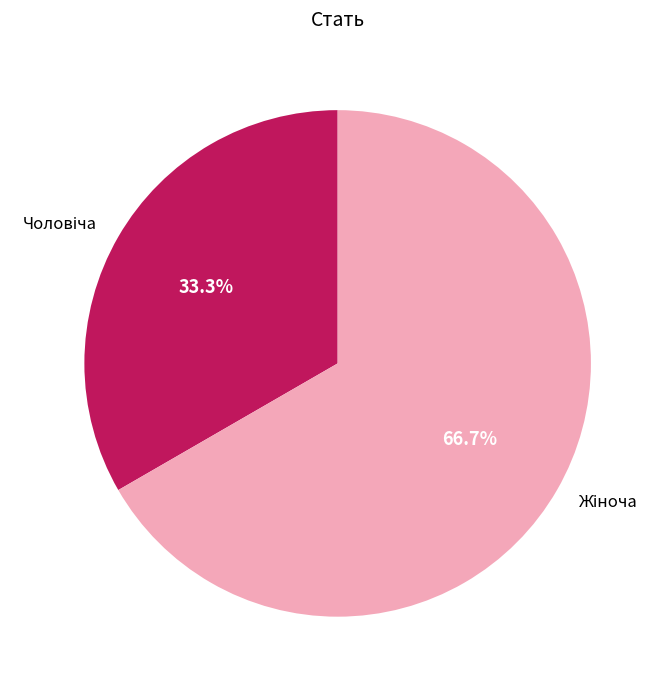

Does any single category account for the majority?

Yes